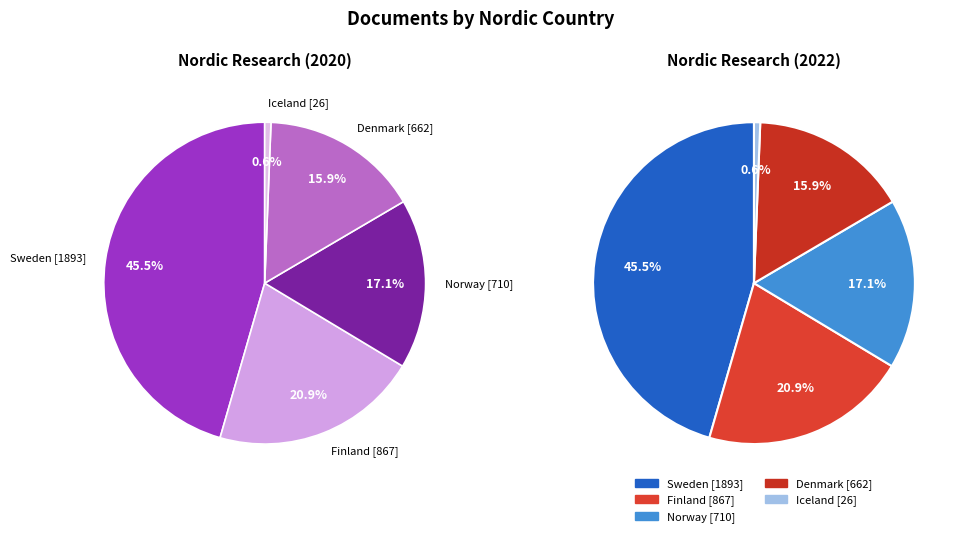

How many segments does this pie chart have?

5